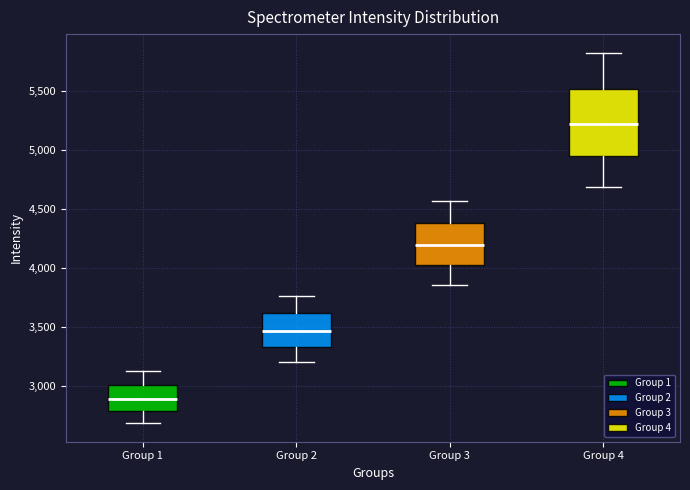

Comparing the boxes themselves (not the whiskers), which one is the tallest?

Group 4